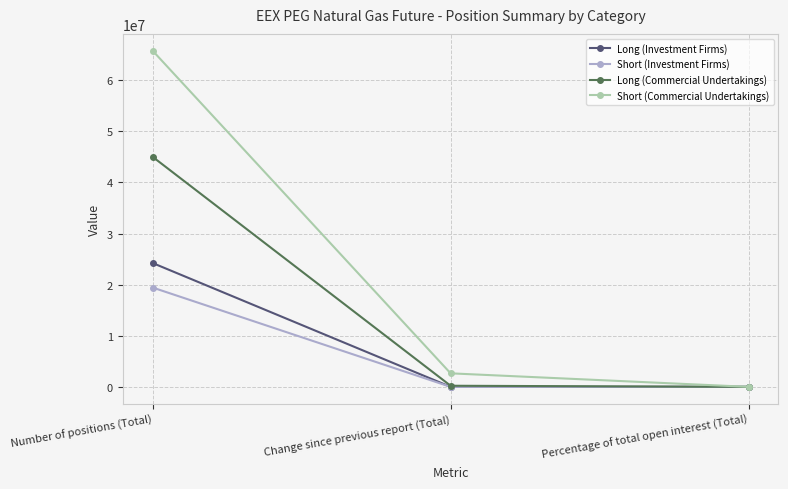

The Long (Commercial Undertakings) series shows 68575575.8 at Number of positions (Total). True or false?

False